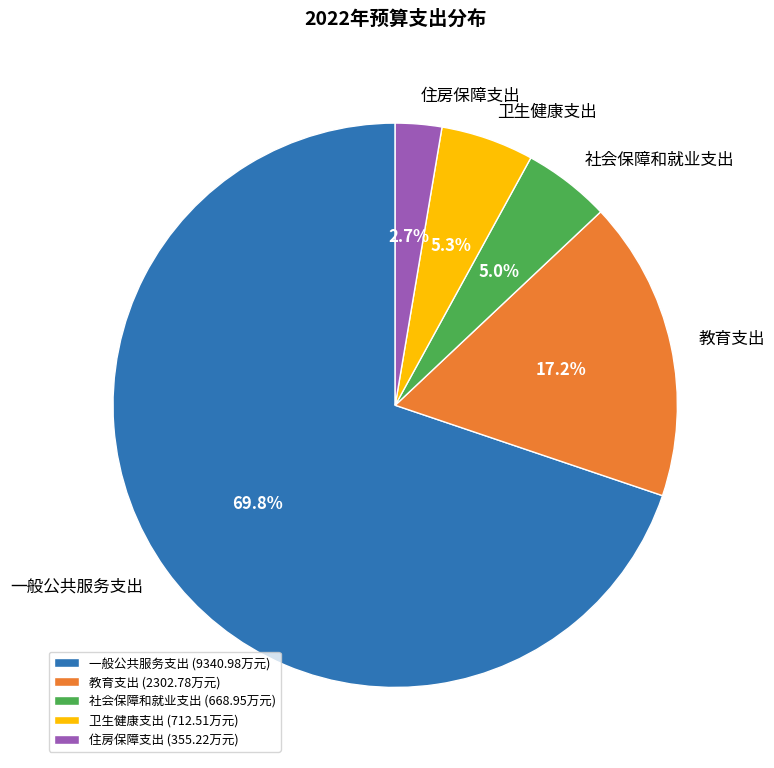

What percentage is NOT represented by 社会保障和就业支出?

95.0%